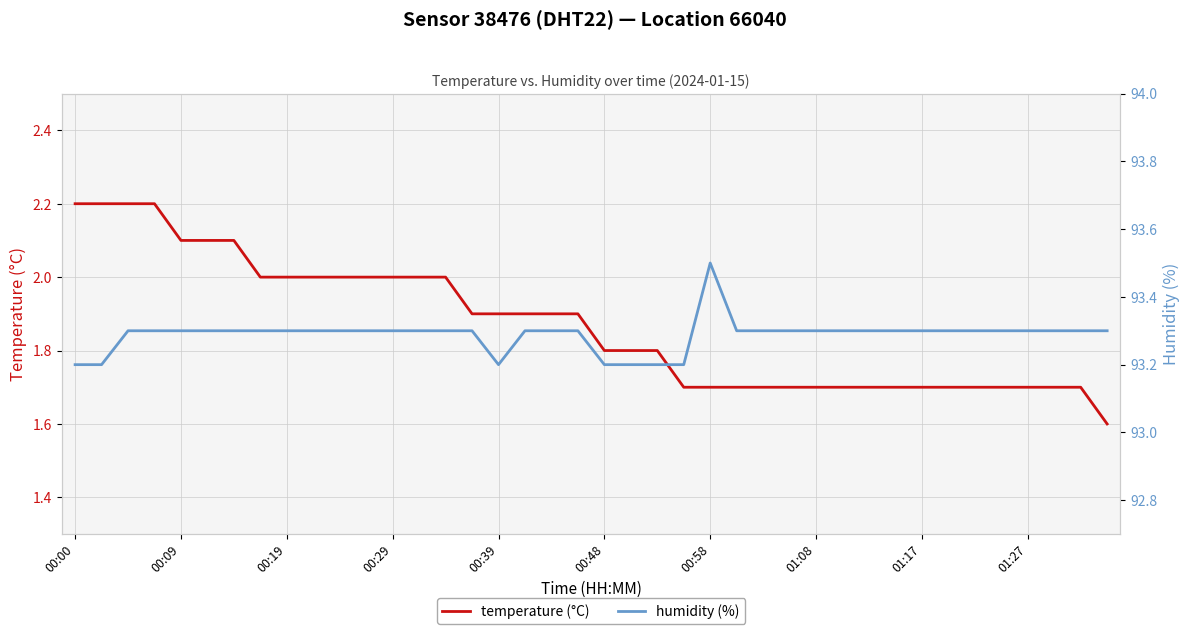

True or false: humidity (%) and temperature (°C) intersect in this chart.

False